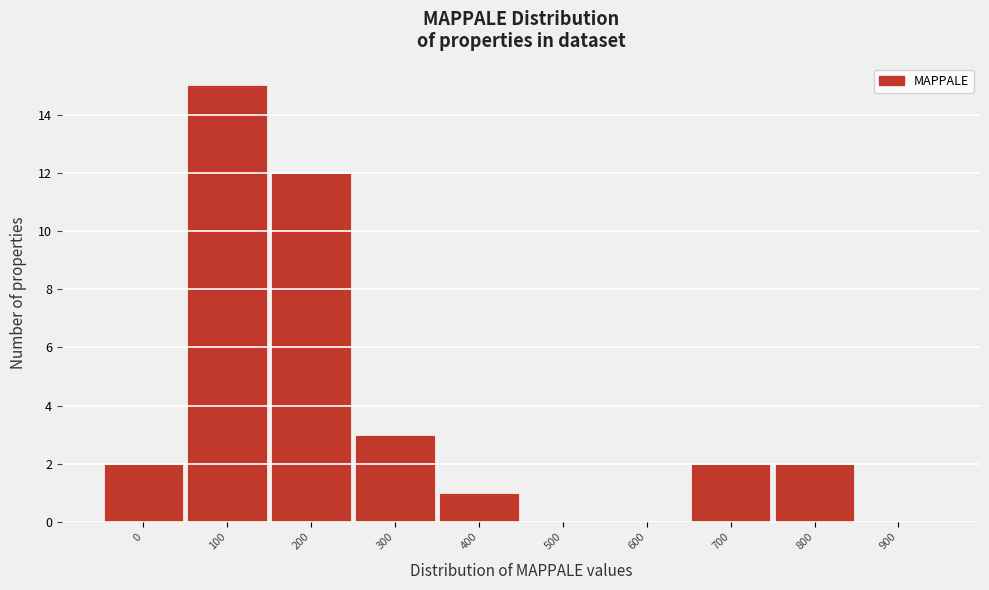

Reading left to right, extract all data points from this chart.

0=2	100=15	200=12	300=3	400=1	500=0	600=0	700=2	800=2	900=0